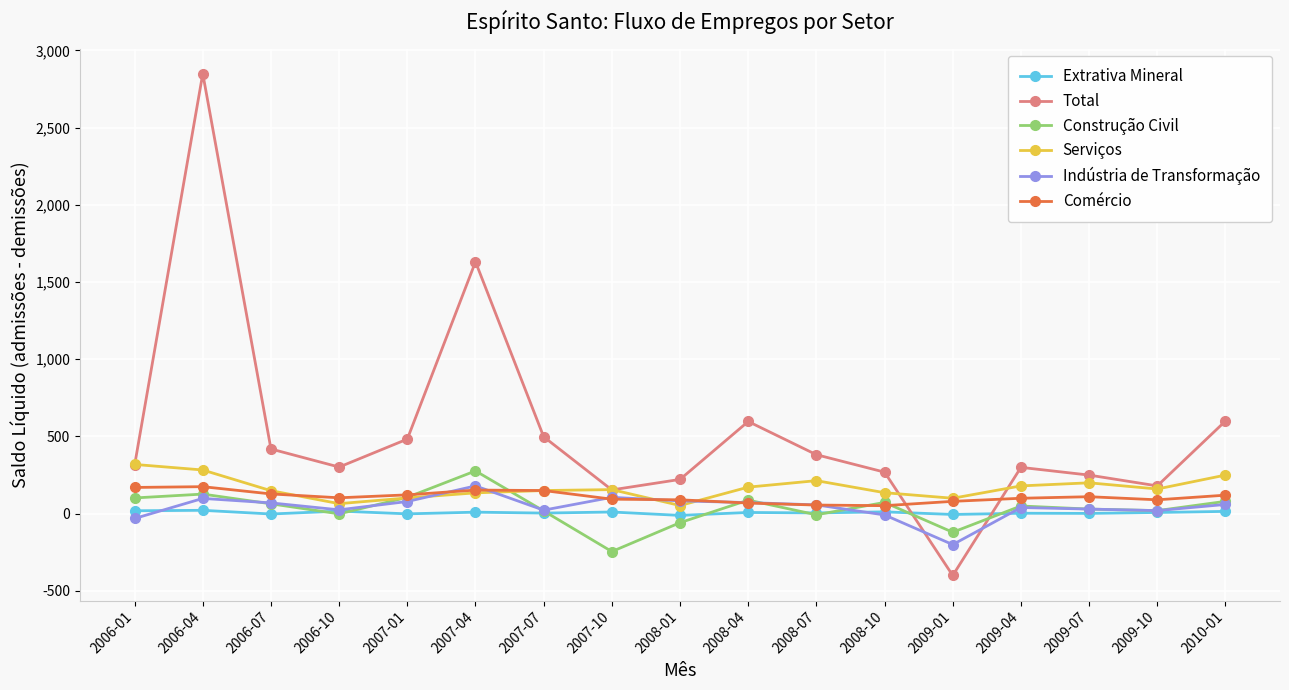

What is the average value of the Serviços series?

166